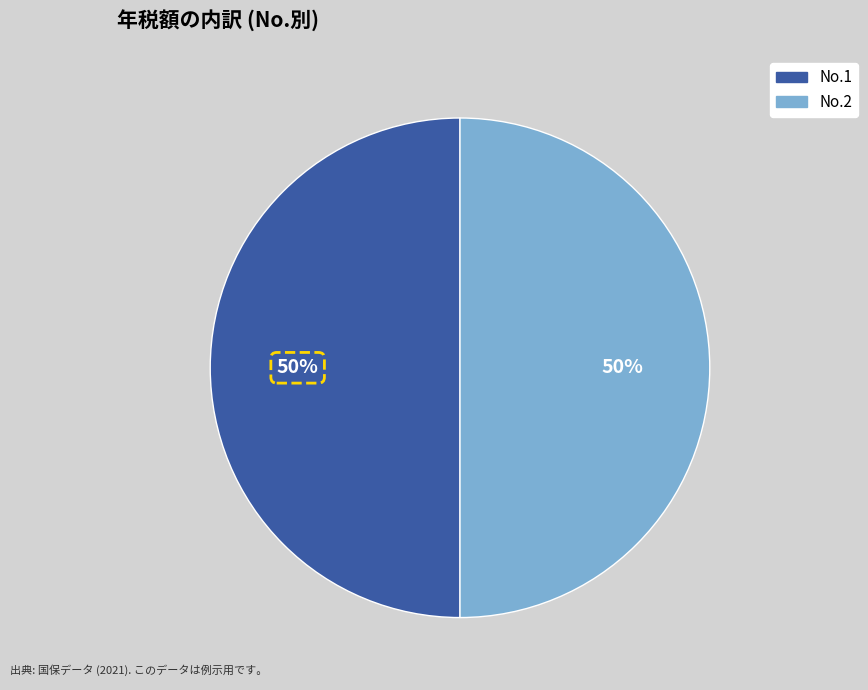

To the nearest percent, what is the average slice percentage?

50%